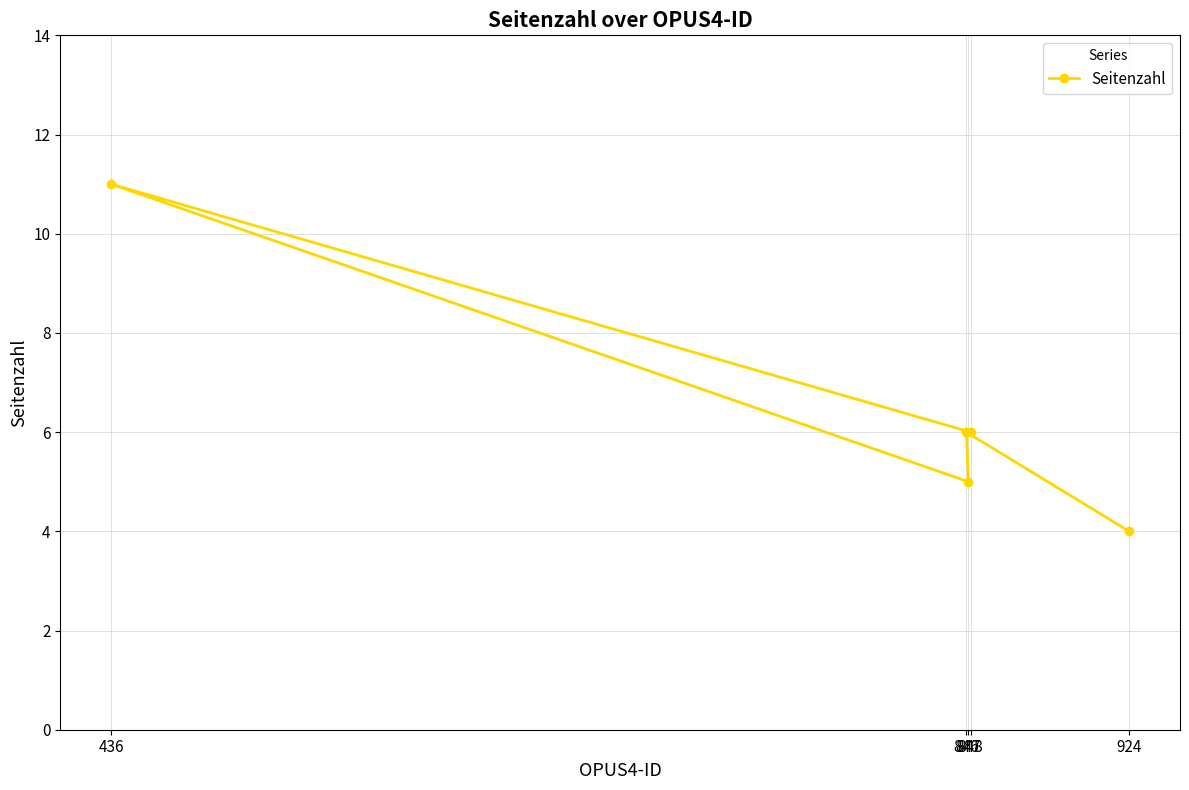

What is the difference between the maximum and minimum values?

7